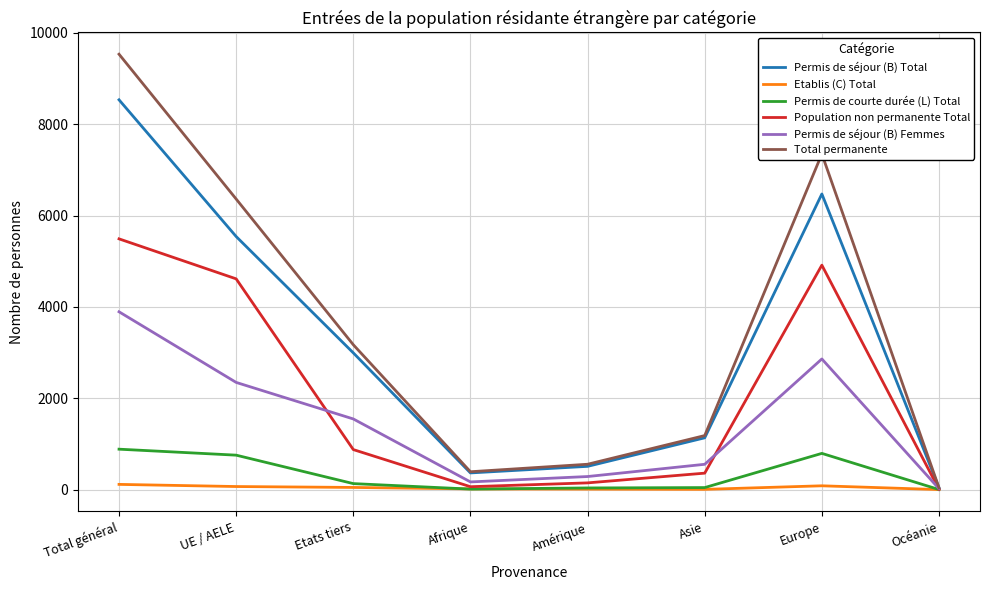

What is the total value across all series at Total général?

28455